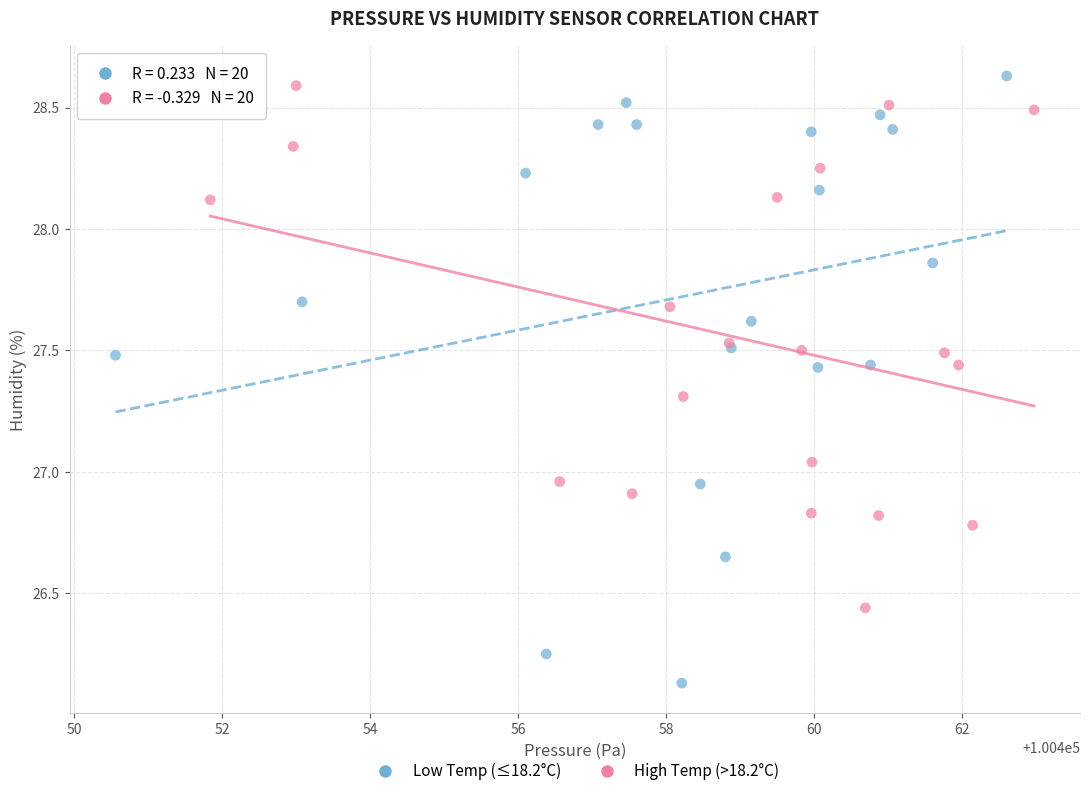

Which series contains the lowest Y value?

Low Temp (≤18.2°C)